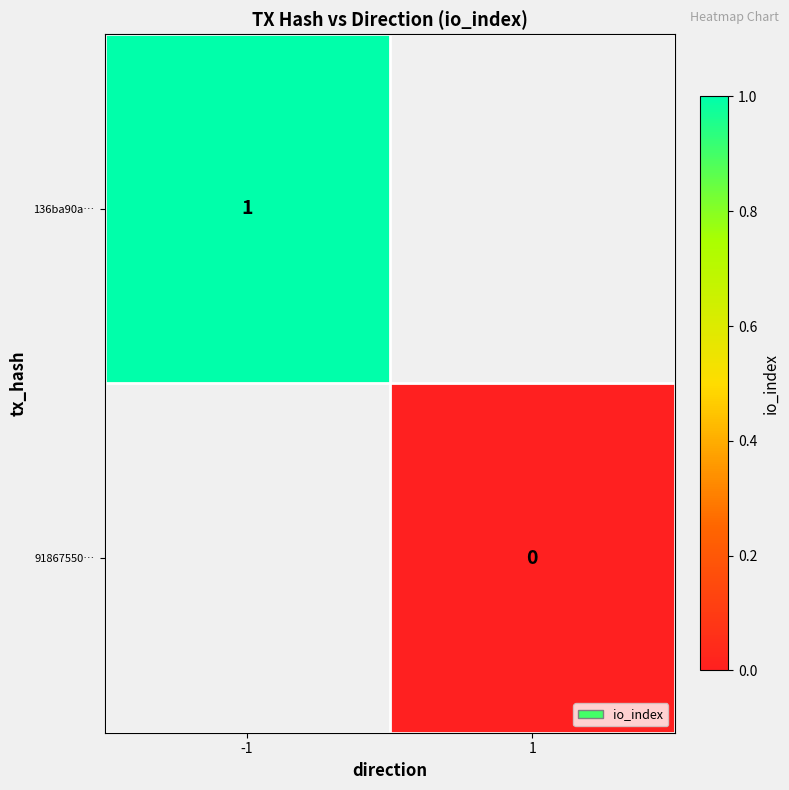

Is it true that 136ba90a… equals 0 at -1?

False